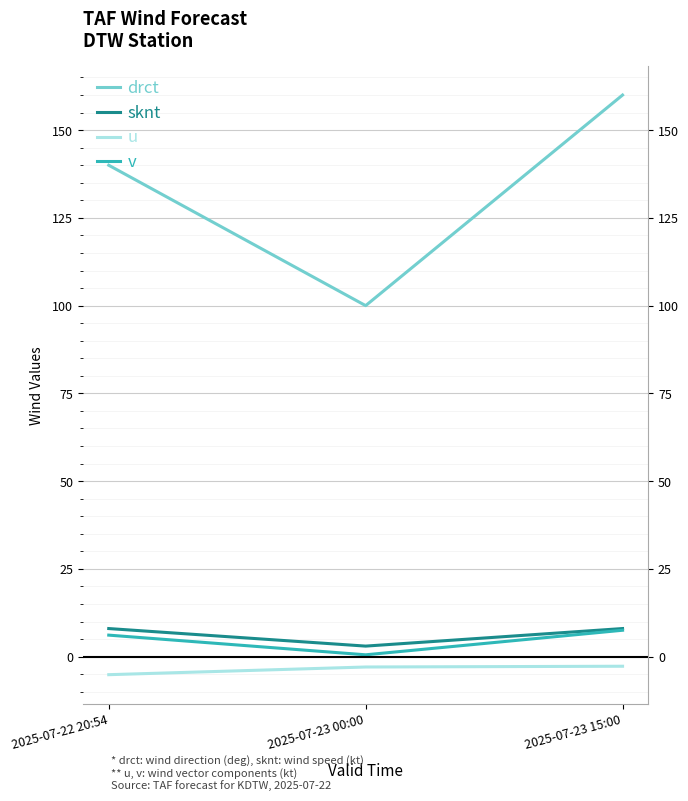

Is it true that v equals 7.5 at 2025-07-23 15:00?

True